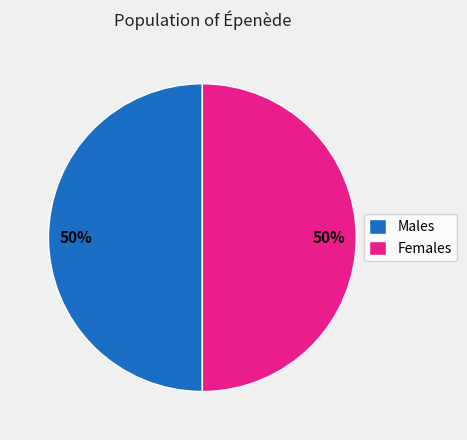

Count the number of slices in the pie.

2